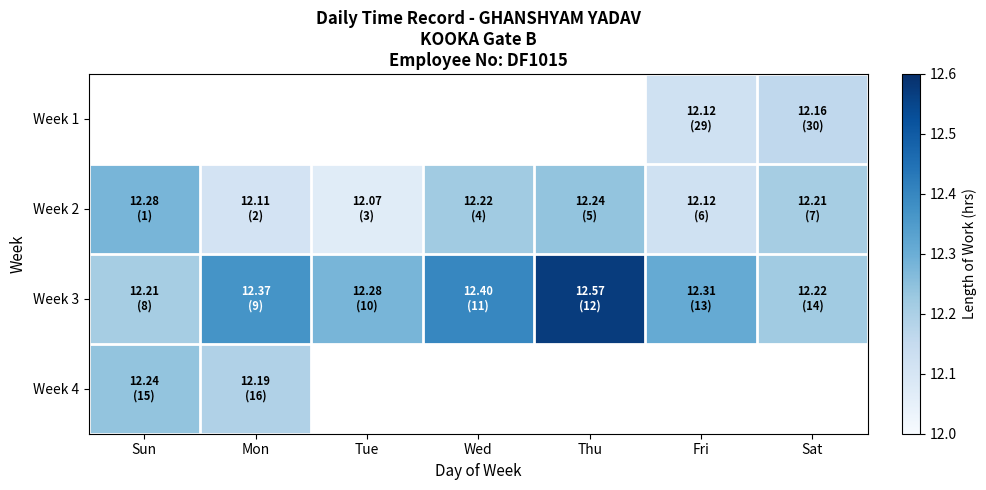

What is the smallest value displayed?

12.1